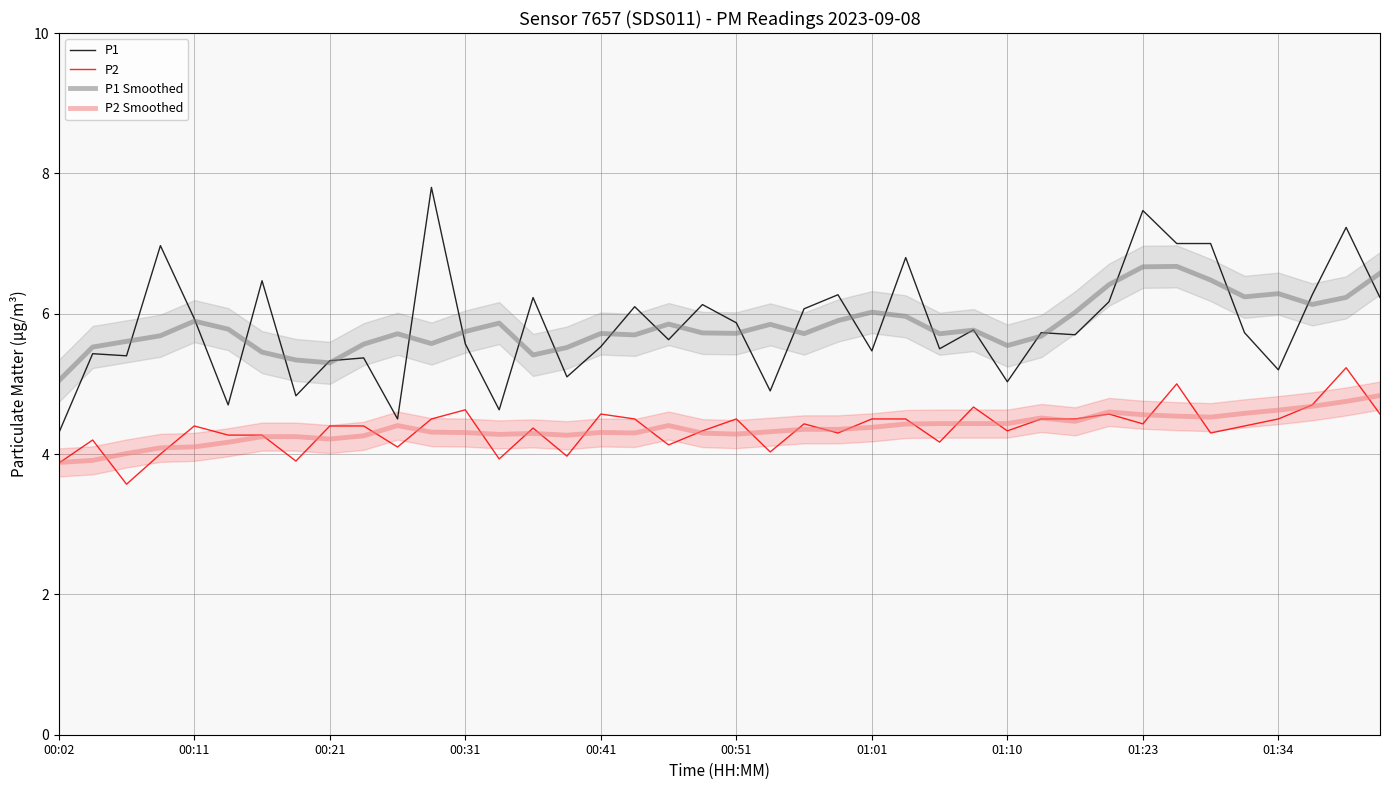

Is this an area chart (filled region under the line)?

No